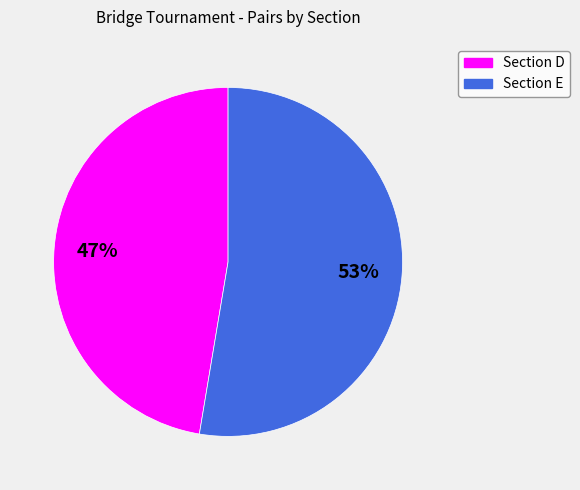

Which slice is the smallest?

Section D